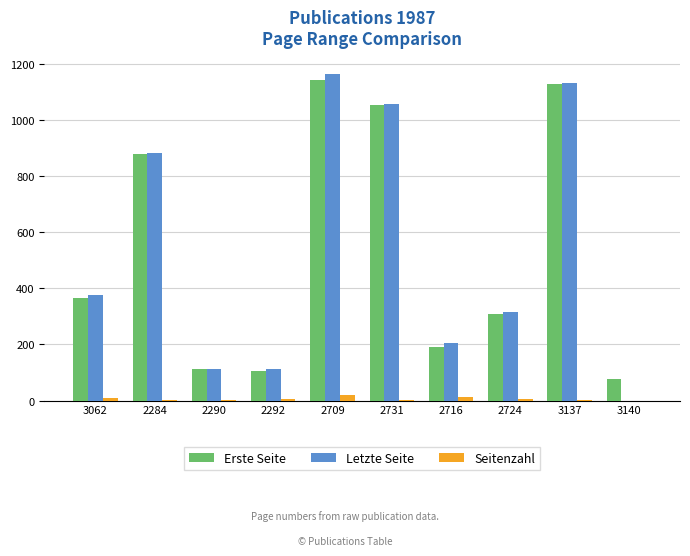

True or false: Letzte Seite has a value of 0 at 3140.

True